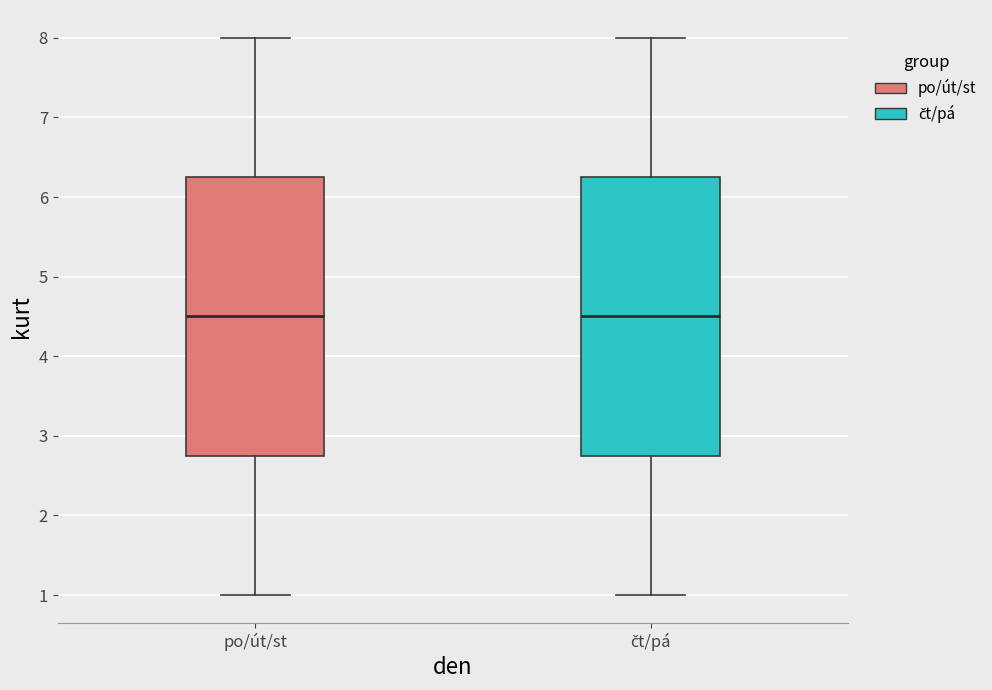

Reading left to right, read every box against the y-axis: the position of its median line, the range the box covers, and the ends of its whiskers. The values are not printed on the chart, so give them approximately, as read against the axis.

po/út/st: median 4.5, box 2.8 to 6.3, whiskers 1.0 to 8.0
čt/pá: median 4.5, box 2.8 to 6.3, whiskers 1.0 to 8.0